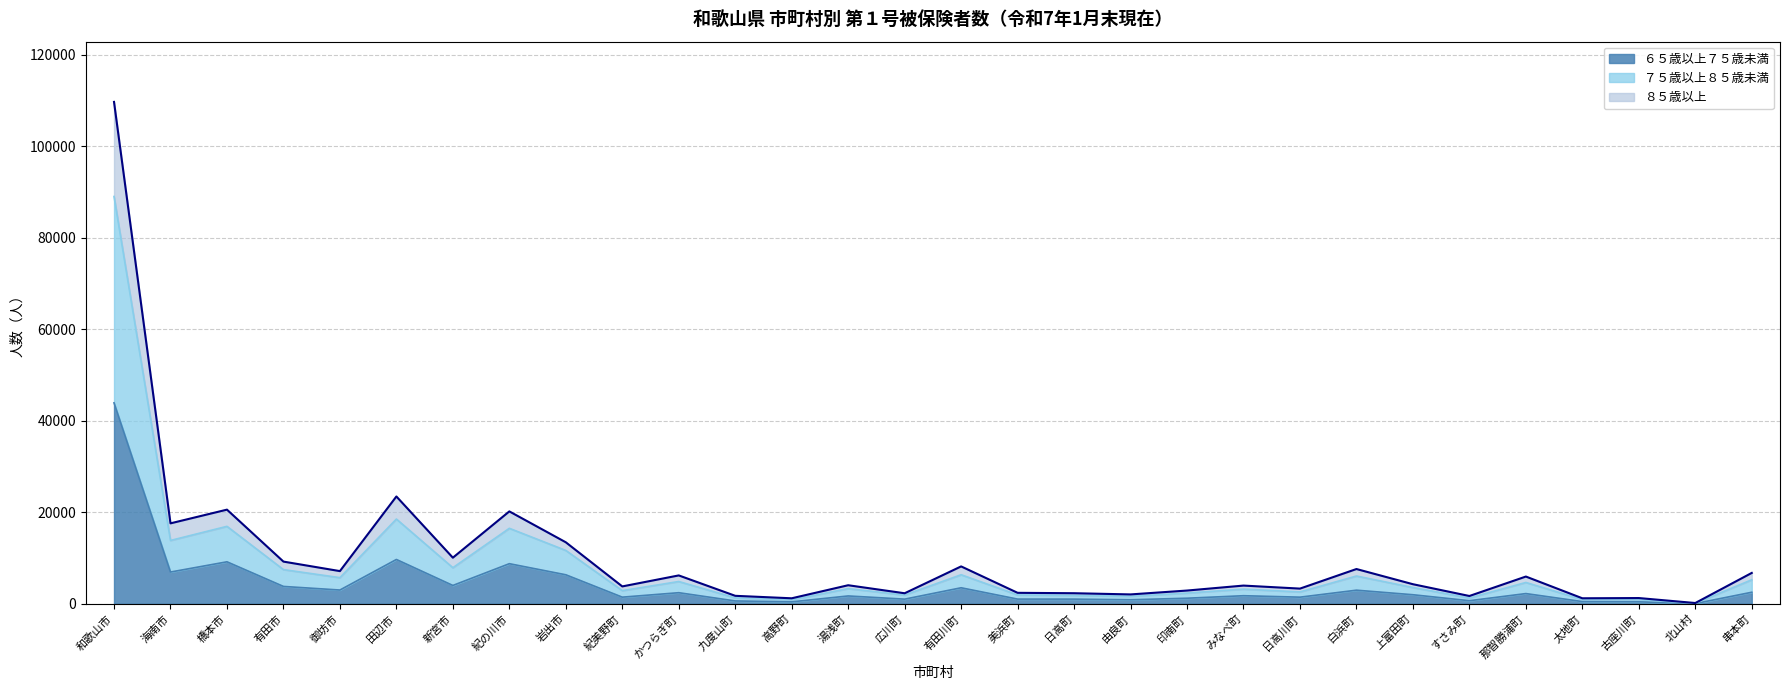

Reading left to right, list all the values displayed in this chart.

６５歳以上７５歳未満: 和歌山市=43917	海南市=6938	橋本市=9175	有田市=3793	御坊市=3007	田辺市=9684	新宮市=4008	紀の川市=8765	岩出市=6340	紀美野町=1450	かつらぎ町=2423	九度山町=621	高野町=424	湯浅町=1713	広川町=1015	有田川町=3500	美浜町=1026	日高町=1020	由良町=882	印南町=1217	みなべ町=1764	日高川町=1447	白浜町=2973	上富田町=1978	すさみ町=673	那智勝浦町=2232	太地町=483	古座川町=431	北山村=50	串本町=2523
７５歳以上８５歳未満: 和歌山市=109690	海南市=17580	橋本市=20575	有田市=9221	御坊市=7142	田辺市=23455	新宮市=10076	紀の川市=20192	岩出市=13440	紀美野町=3795	かつらぎ町=6200	九度山町=1742	高野町=1201	湯浅町=4054	広川町=2300	有田川町=8170	美浜町=2396	日高町=2309	由良町=2048	印南町=2894	みなべ町=3979	日高川町=3318	白浜町=7597	上富田町=4279	すさみ町=1703	那智勝浦町=5953	太地町=1203	古座川町=1254	北山村=167	串本町=6747
８５歳以上: 和歌山市=89015	海南市=13842	橋本市=16926	有田市=7472	御坊市=5712	田辺市=18520	新宮市=7888	紀の川市=16497	岩出市=11662	紀美野町=2874	かつらぎ町=4870	九度山町=1297	高野町=871	湯浅町=3313	広川町=1912	有田川町=6350	美浜町=1937	日高町=1839	由良町=1649	印南町=2339	みなべ町=3202	日高川町=2591	白浜町=6070	上富田町=3553	すさみ町=1273	那智勝浦町=4660	太地町=934	古座川町=917	北山村=108	串本町=5251